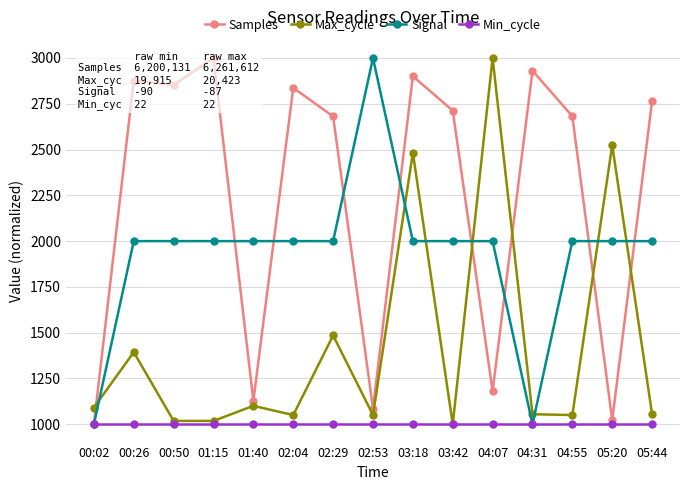

Rank the series at 05:20 from lowest to highest value.

Min_cycle, Samples, Signal, Max_cycle